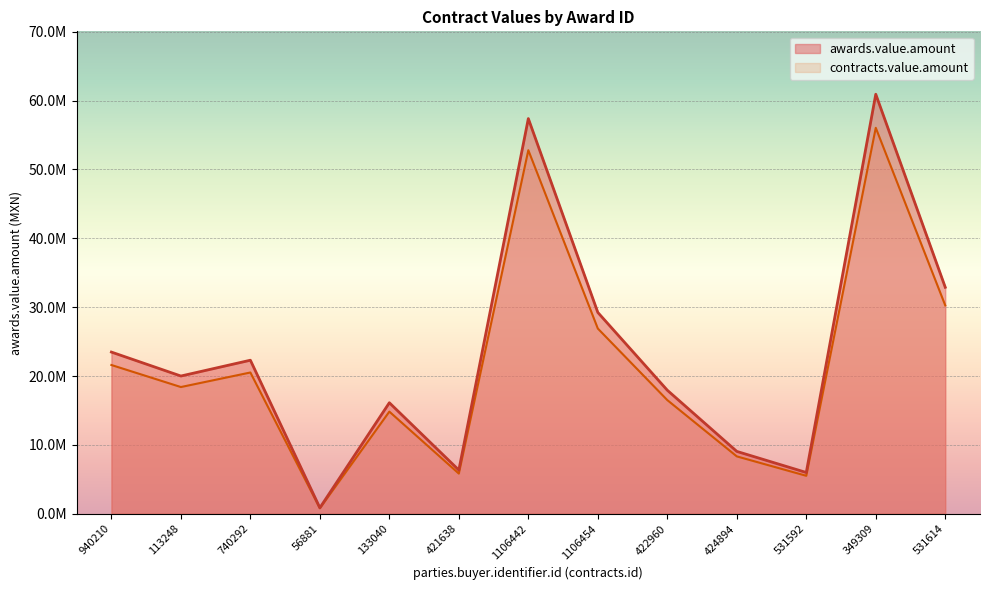

What are all the series names shown in the legend?

awards.value.amount, contracts.value.amount